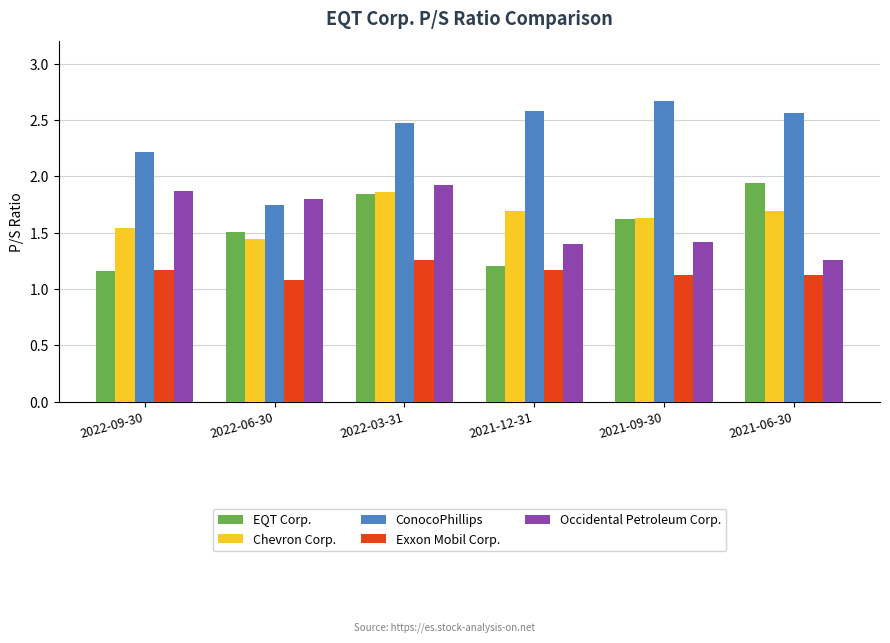

At which label does Chevron Corp. reach its peak?

2022-03-31